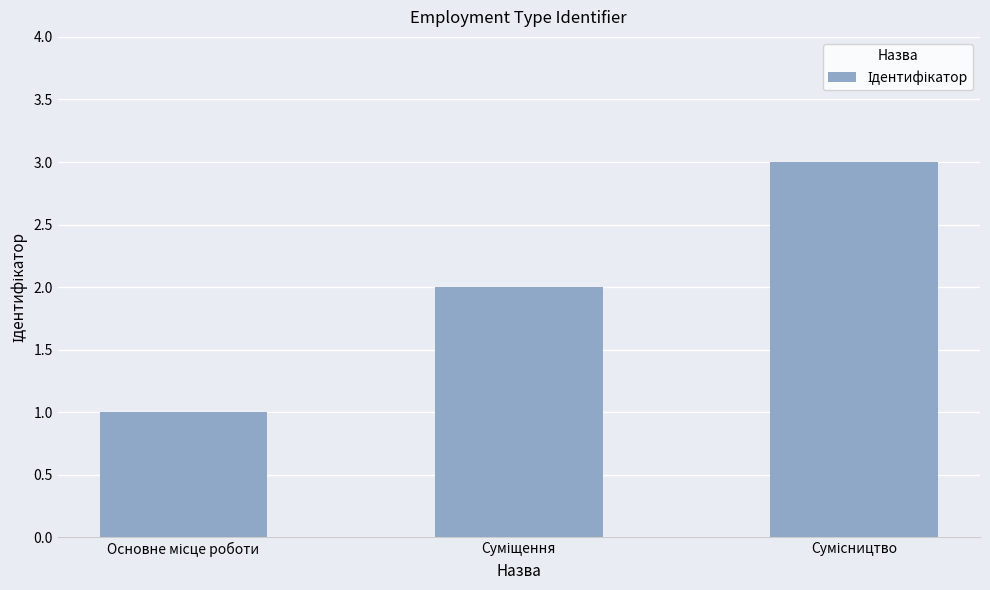

What is the sum of all values?

6